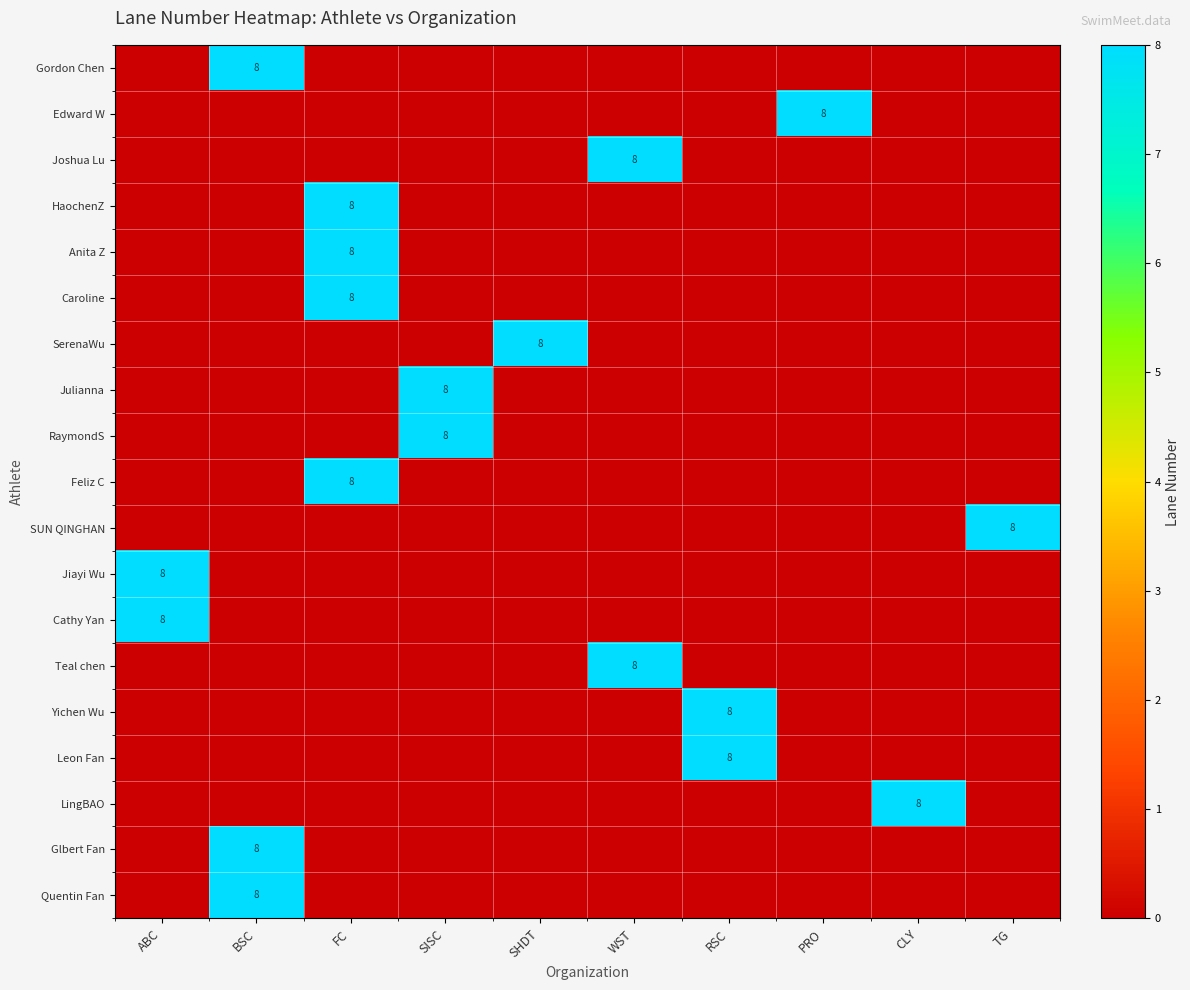

The value of Teal chen at WST is 2. True or false?

False